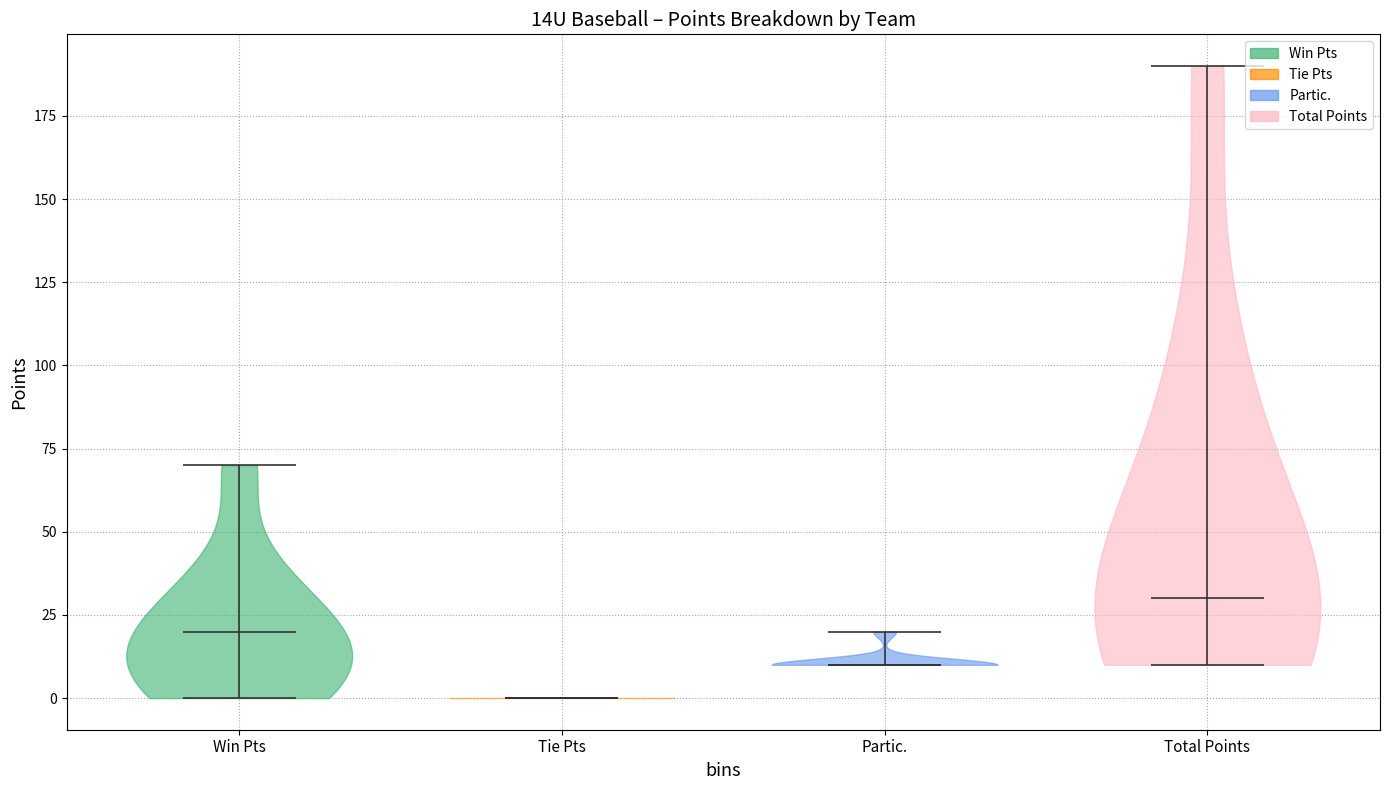

Where does the median line of the violin for Win Pts sit on the y-axis? The values are not printed on the chart, so give them approximately, as read against the axis.

20